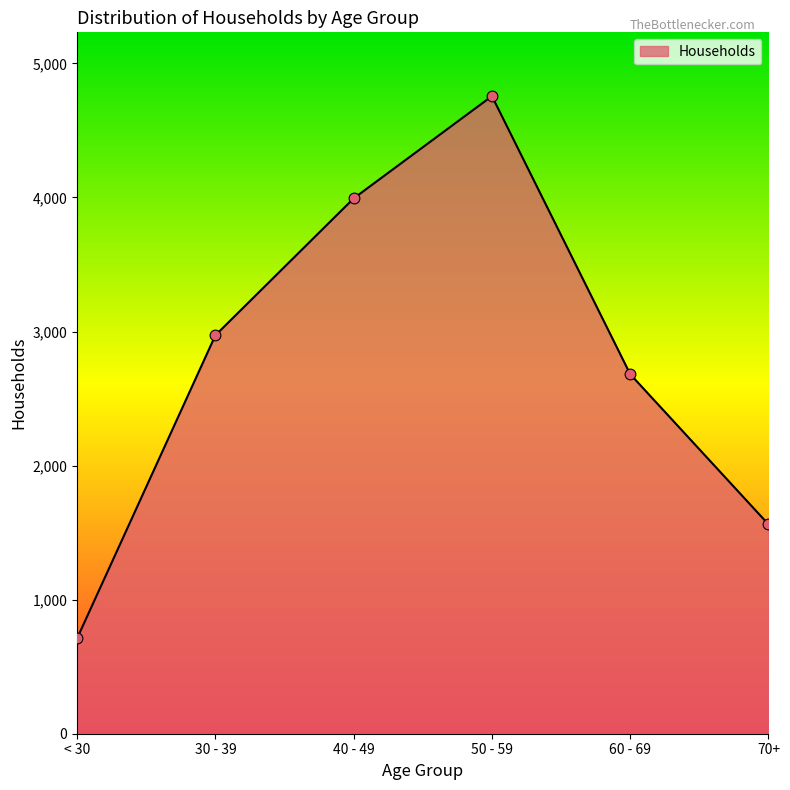

Which has a higher value, 50 - 59 or 60 - 69?

50 - 59